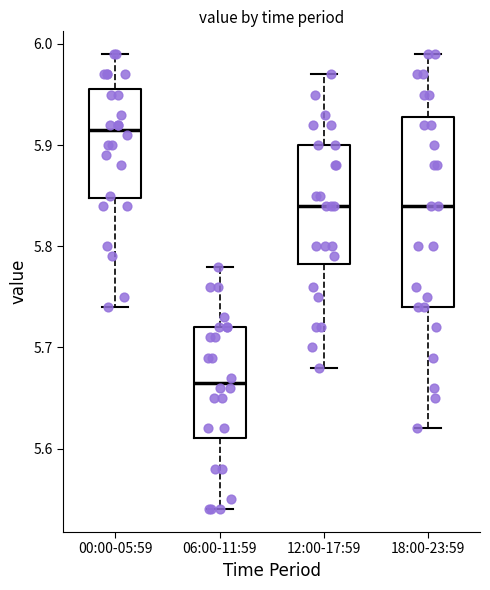

Comparing the boxes themselves (not the whiskers), which one is the tallest?

18:00-23:59